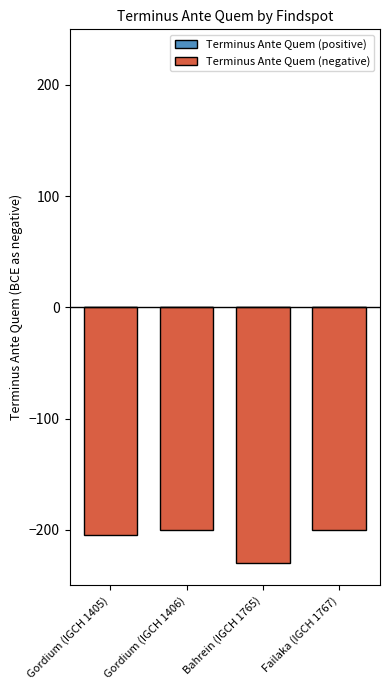

Is it true that the value at Gordium (IGCH 1405) is -367?

False